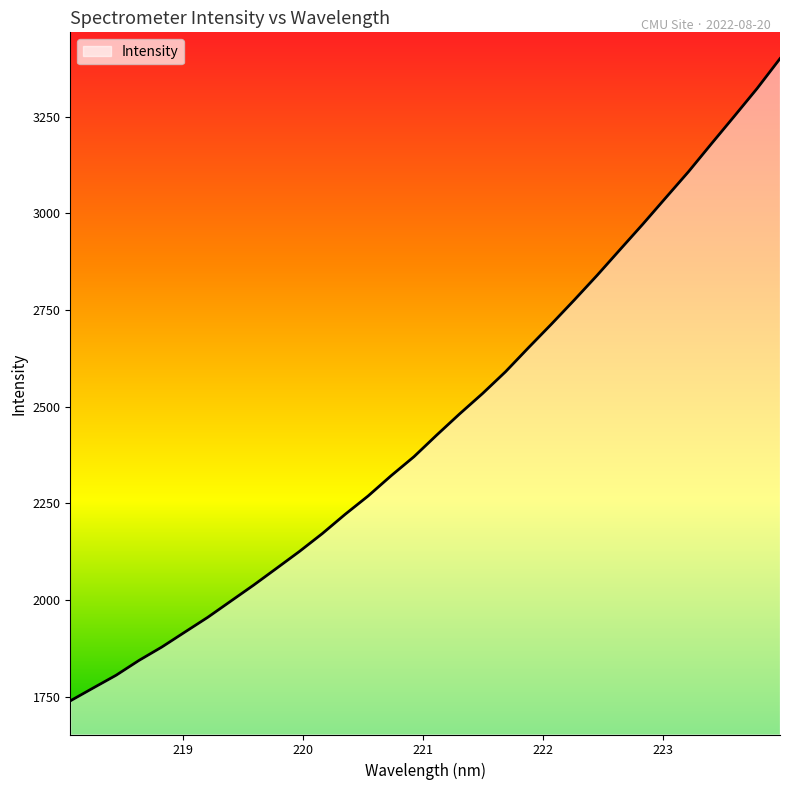

What is the difference between the maximum and minimum values?

1660.8